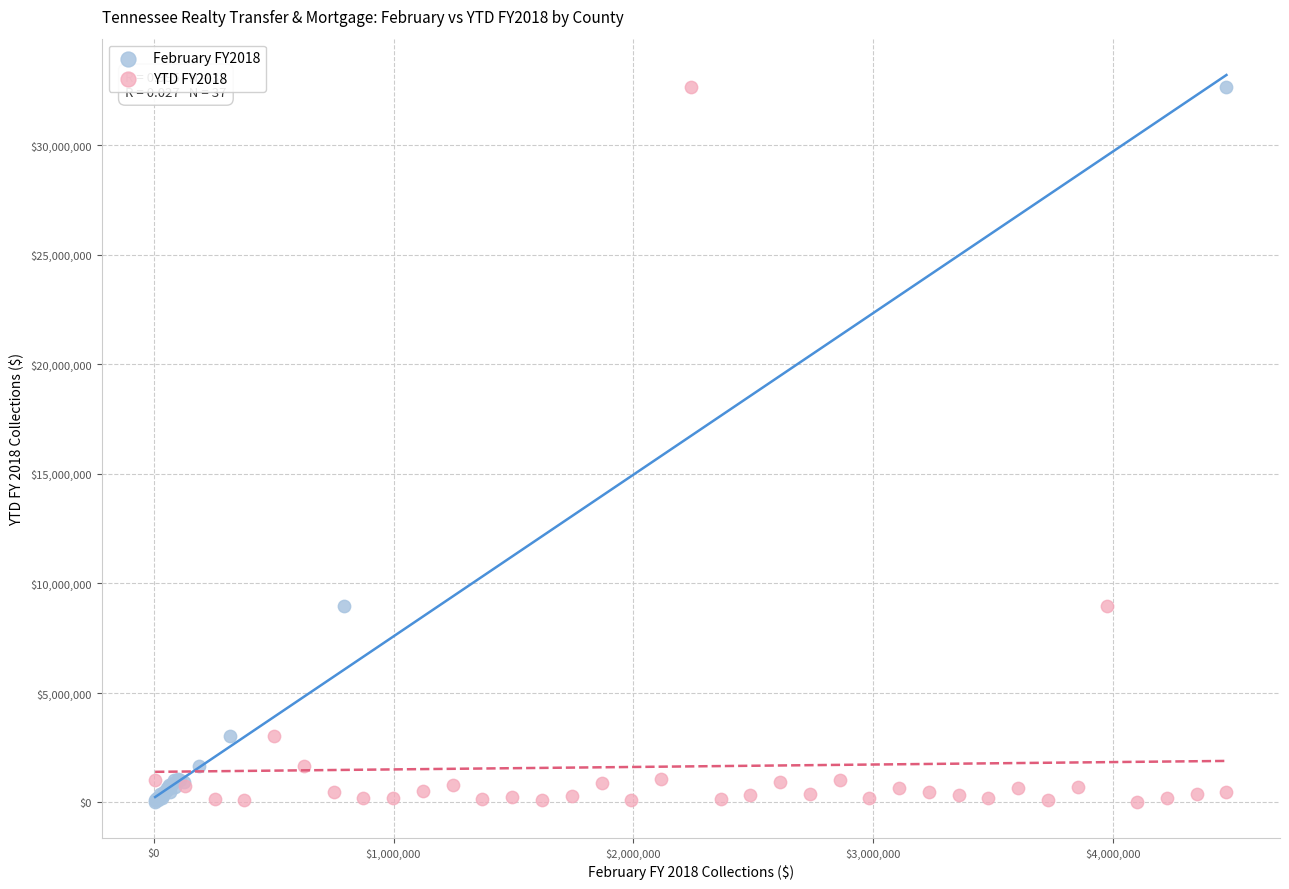

What are all the series names shown in the legend?

February FY2018, YTD FY2018